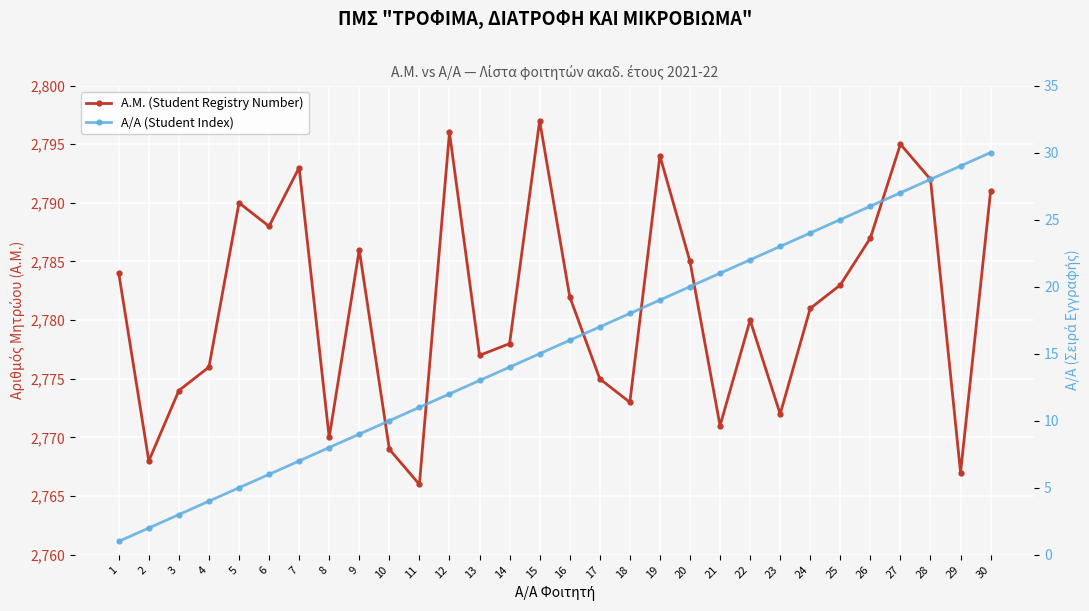

What are all the series names shown in the legend?

Α.Μ. (Student Registry Number), Α/Α (Student Index)